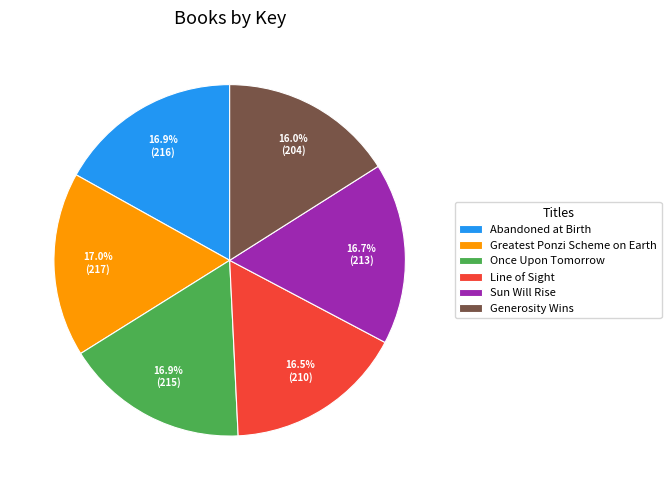

What portion of the pie excludes Sun Will Rise?

83.3%